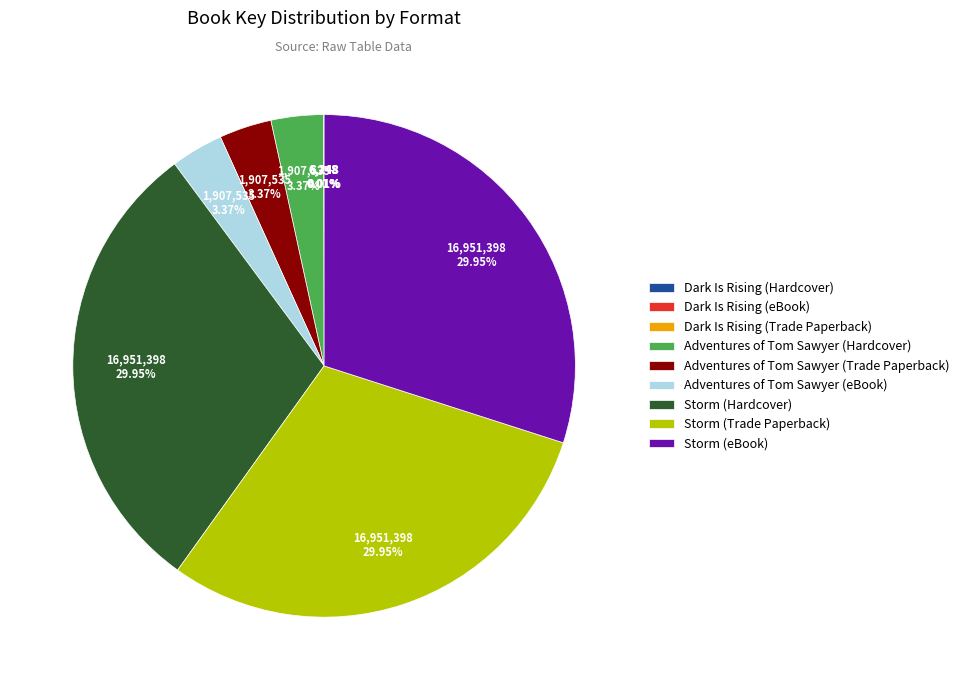

Is the sum of Storm (Trade Paperback) and Adventures of Tom Sawyer (Trade Paperback) greater than half?

No